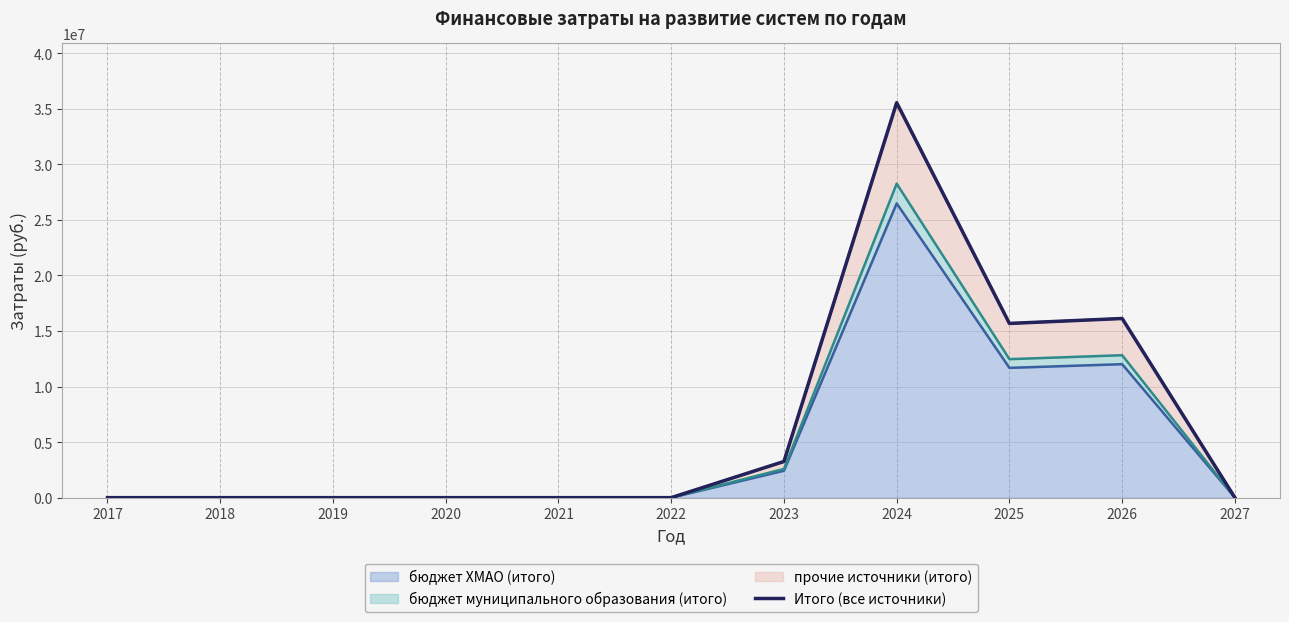

Does the chart have visible grid lines?

Yes